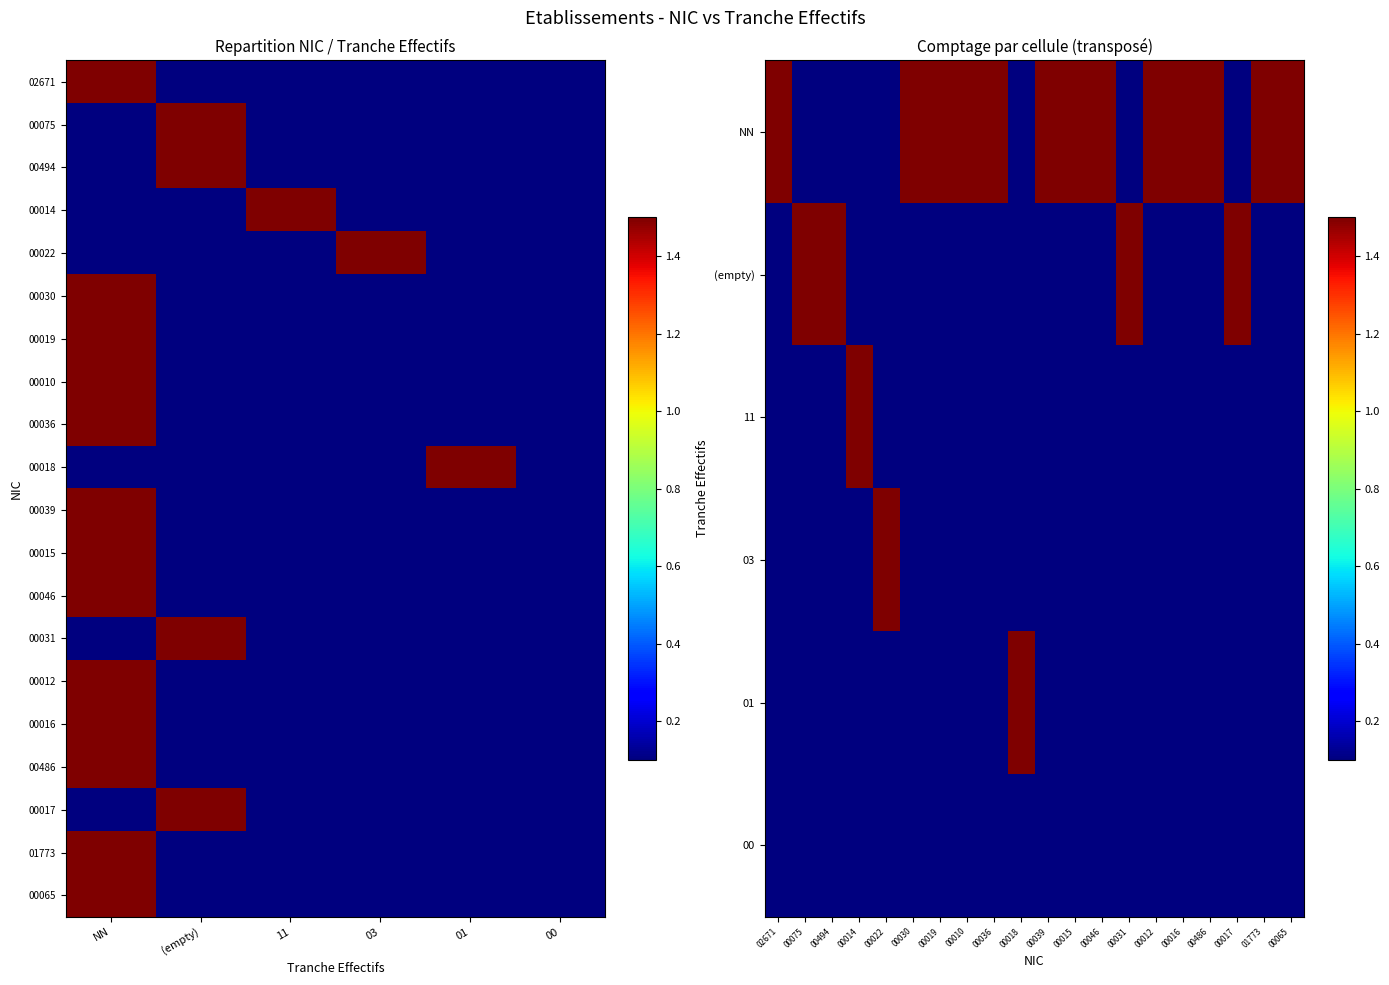

What is the difference between the maximum and minimum values in the 00494 series?

1.4